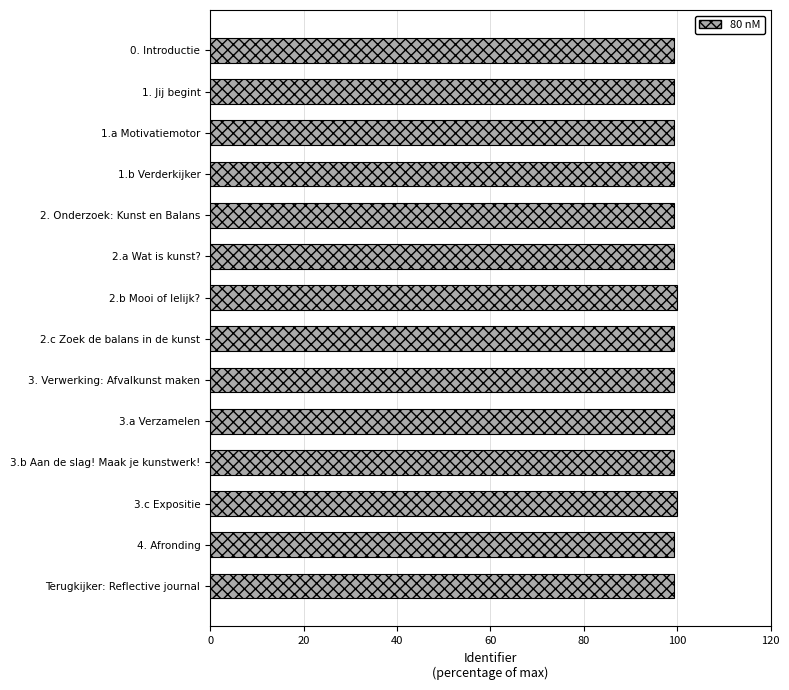

What is the difference between the maximum and second lowest values?

0.8